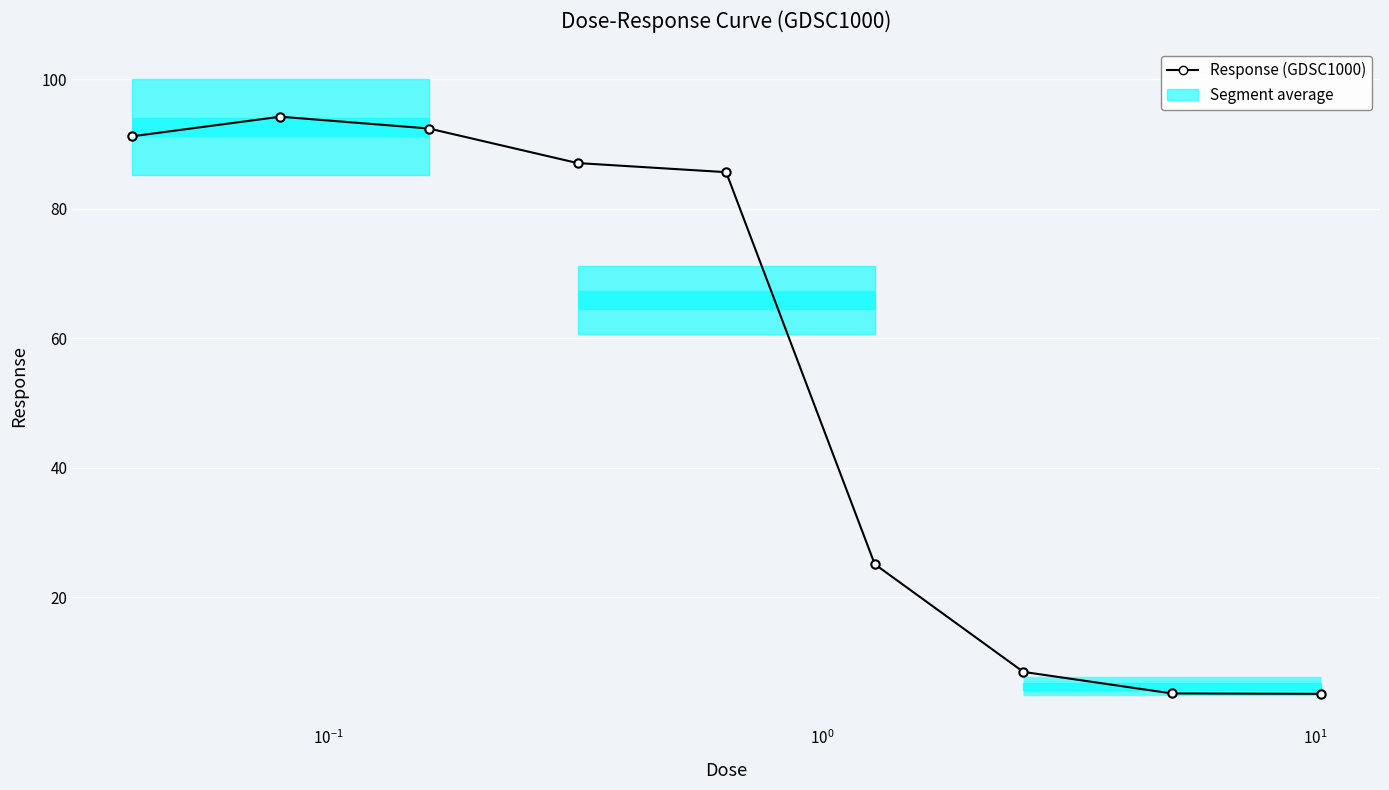

Reading left to right, list all the values displayed in this chart.

91.2	94.2	92.4	87.1	85.7	25.1	8.5	5.2	5.1